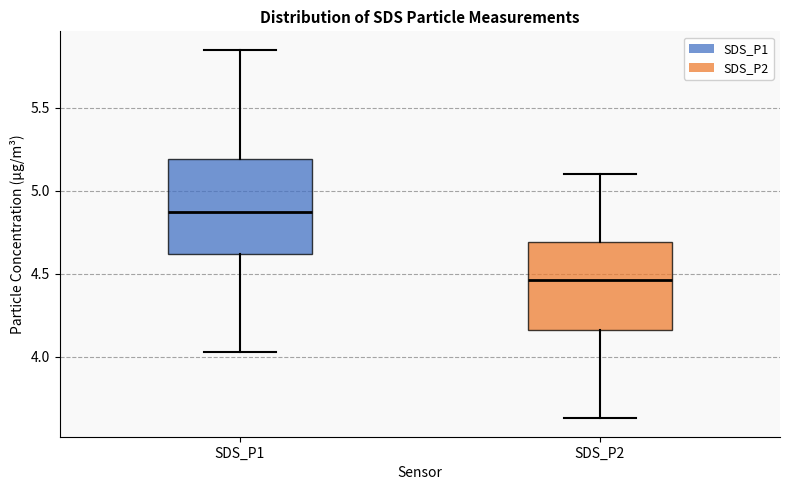

Reading left to right, read every box against the y-axis: the position of its median line, the range the box covers, and the ends of its whiskers. The values are not printed on the chart, so give them approximately, as read against the axis.

SDS_P1: median 4.90, box 4.60 to 5.20, whiskers 4.05 to 5.85
SDS_P2: median 4.45, box 4.15 to 4.70, whiskers 3.65 to 5.10